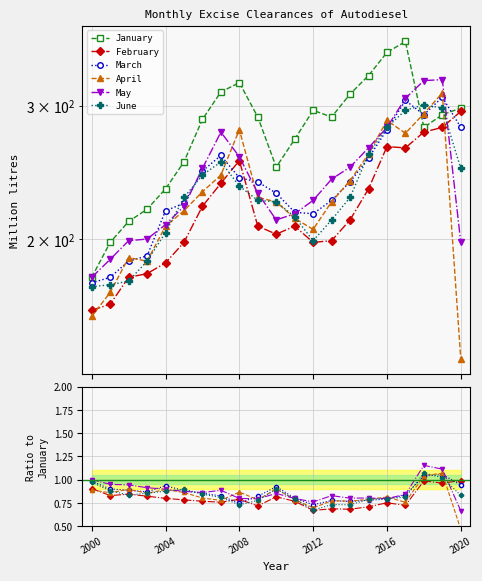

Which has a higher value, 2015 or 2007?

2015